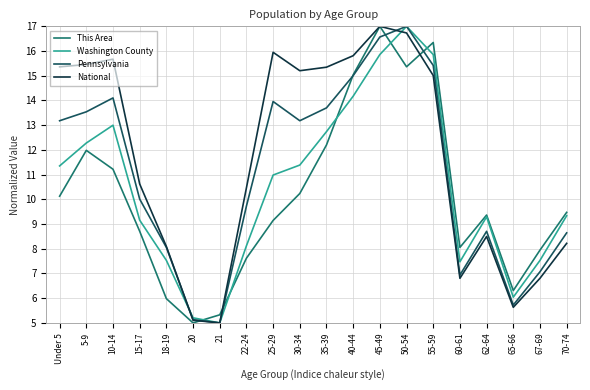

At which label does Pennsylvania reach its peak?

50-54